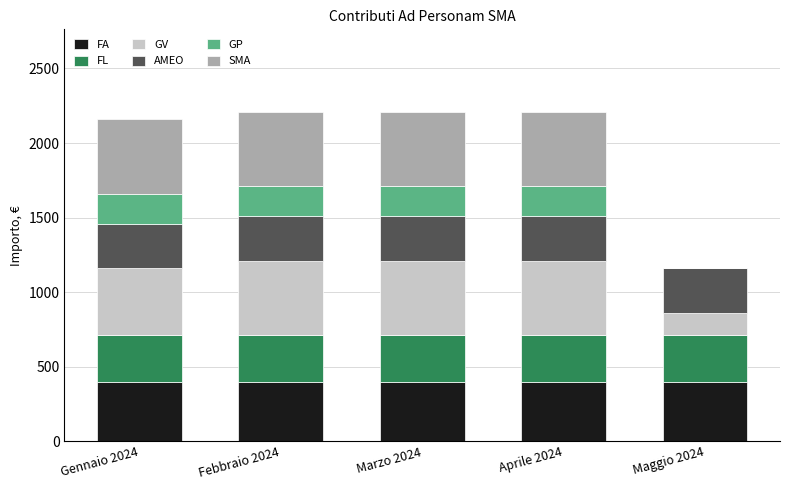

What is the sum of the FA values at Aprile 2024 and Gennaio 2024?

800